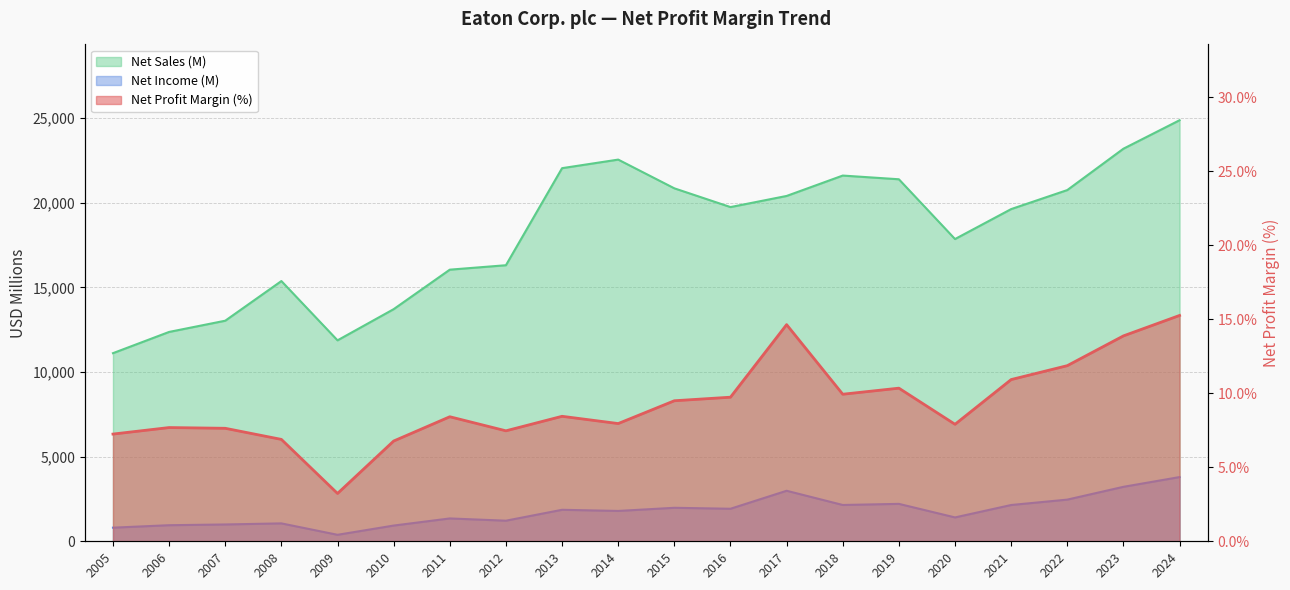

What is the spread (max minus min) of values at 2006?

12362.3